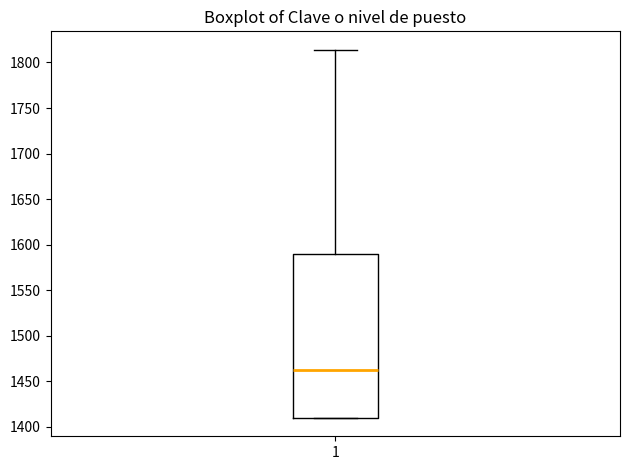

Transcribe this box plot: give where the median line is, the range the box spans, and where the two whiskers end, as read against the y-axis. The values are not printed on the chart, so give them approximately, as read against the axis.

median 1465, box 1410 to 1590, whiskers 1410 to 1815